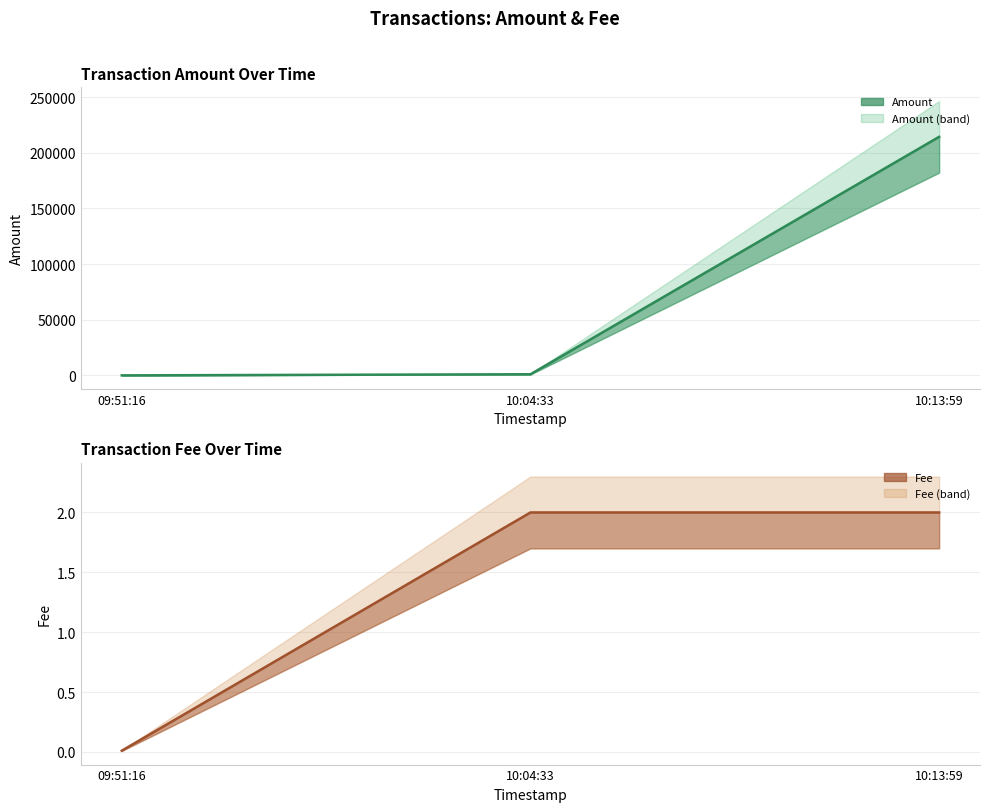

At which label is Amount closest to 107140?

10:04:33